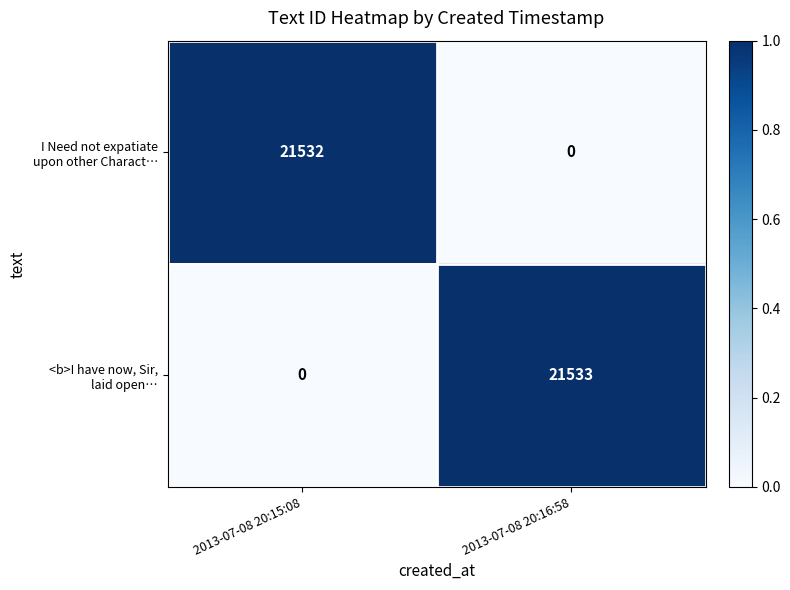

What is the total value across all series at 2013-07-08 20:16:58?

21533